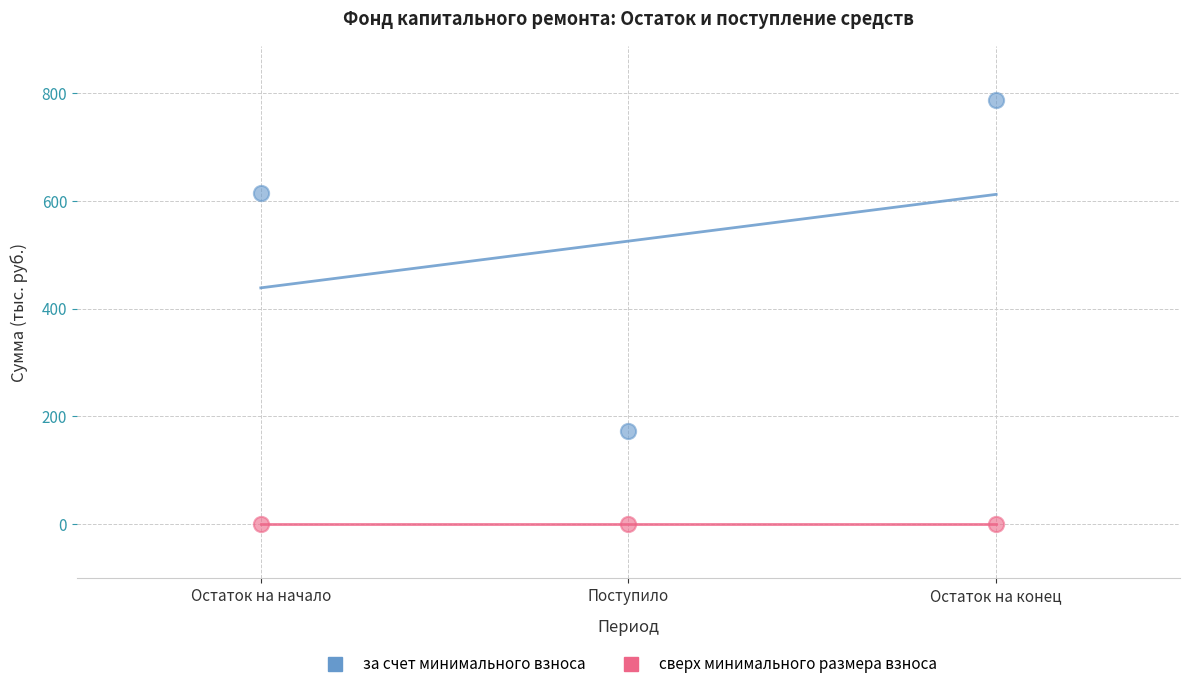

Across all data points, what is the average Y value?

262.6